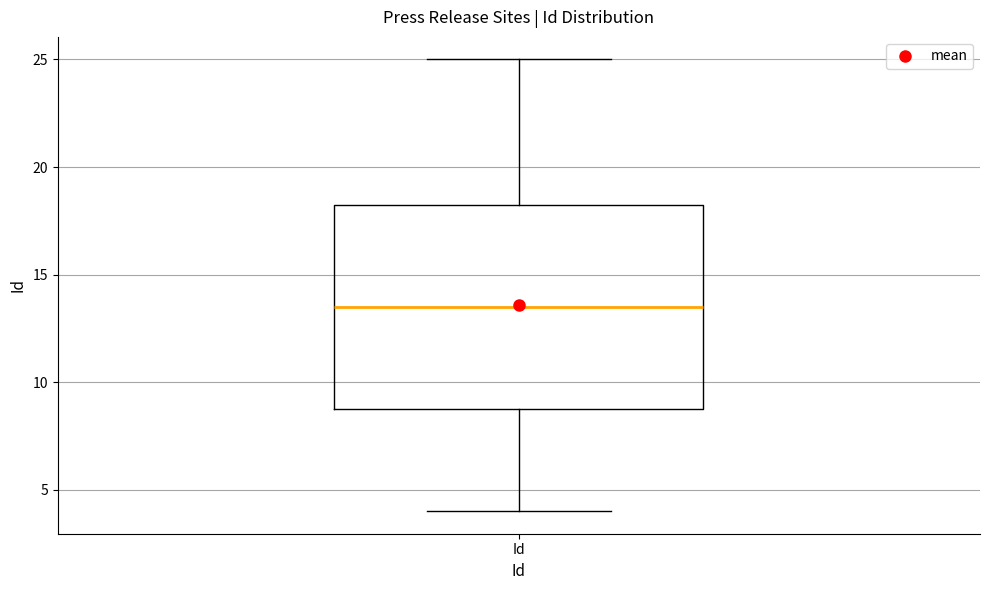

Transcribe this box plot: give where the median line is, the range the box spans, and where the two whiskers end, as read against the y-axis. The values are not printed on the chart, so give them approximately, as read against the axis.

median 13.5, box 9.0 to 18.5, whiskers 4.0 to 25.0